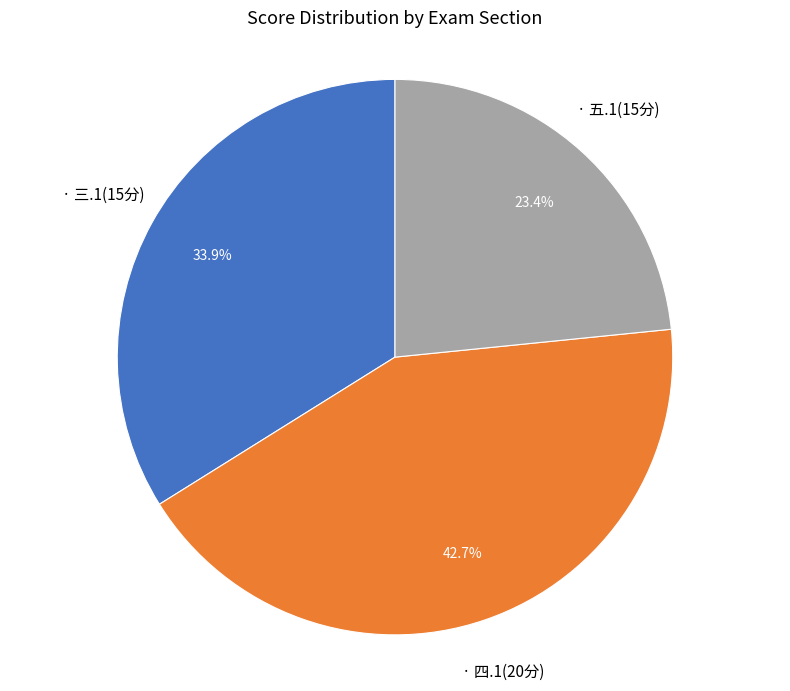

To the nearest percent, what is the average slice percentage?

33%